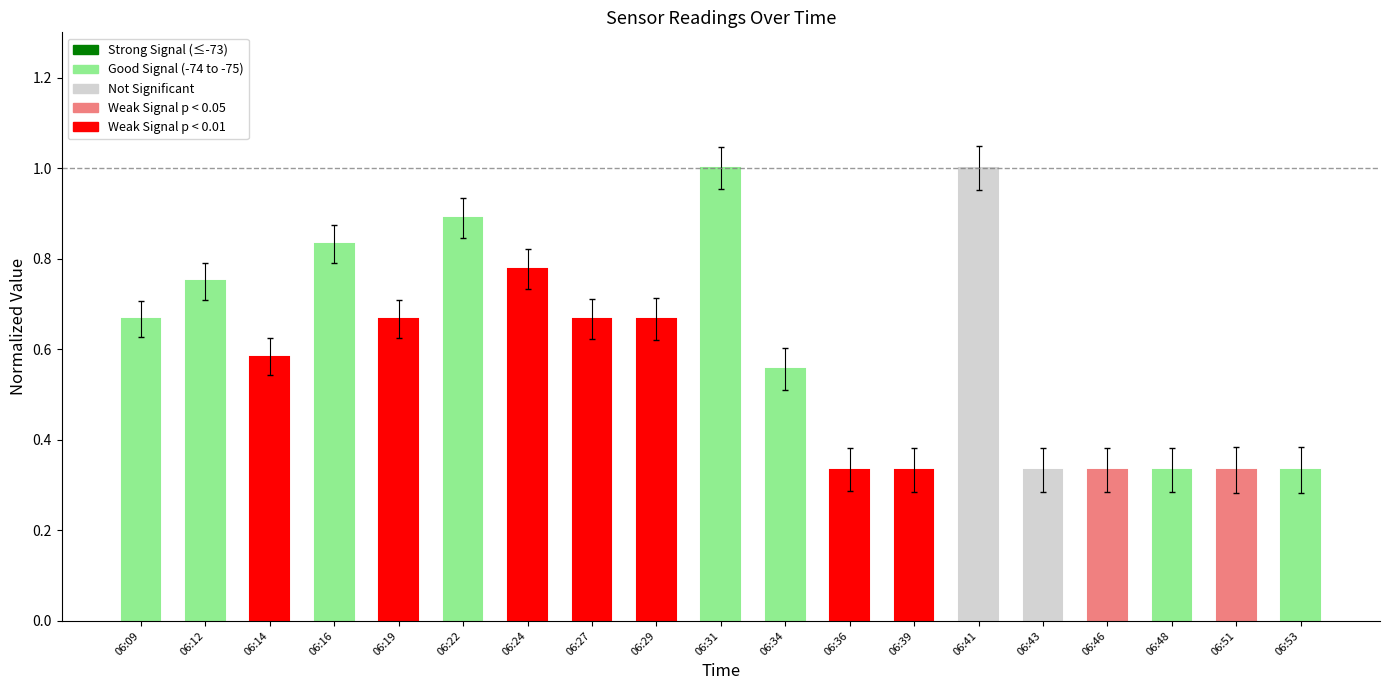

What is the value of the 6th bar from the left?

0.9